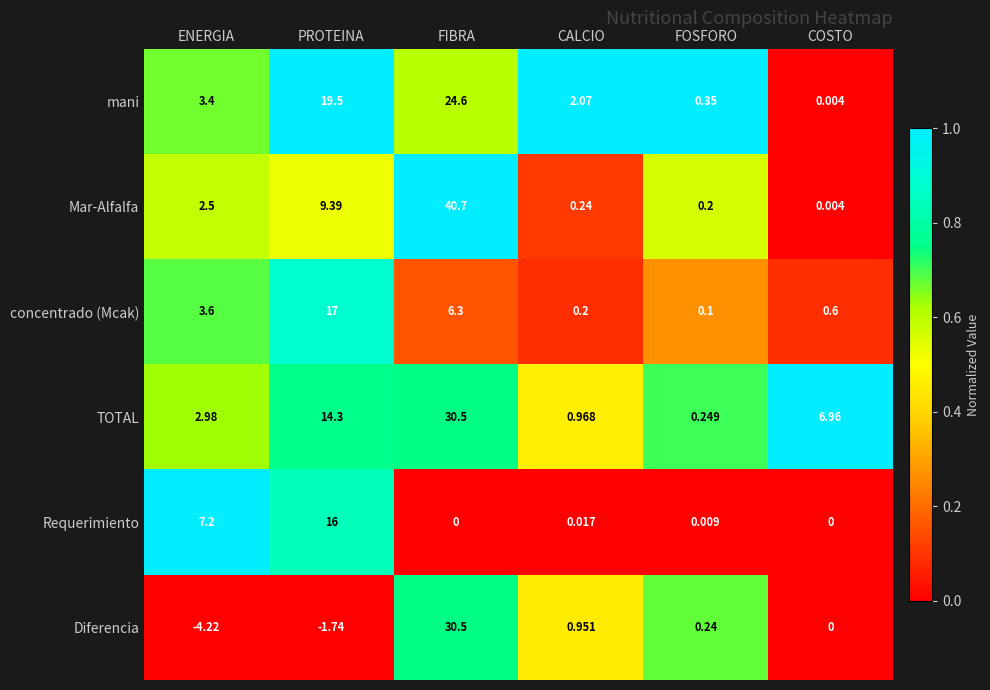

Where does the mani series first go above 3?

ENERGIA